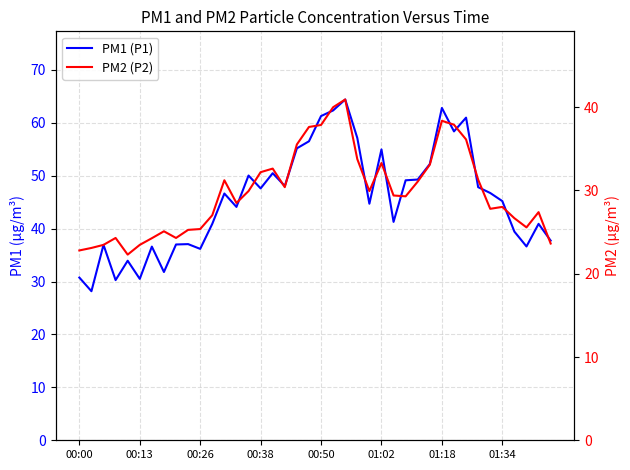

How many interior local peaks does the PM1 (P1) series have?

12